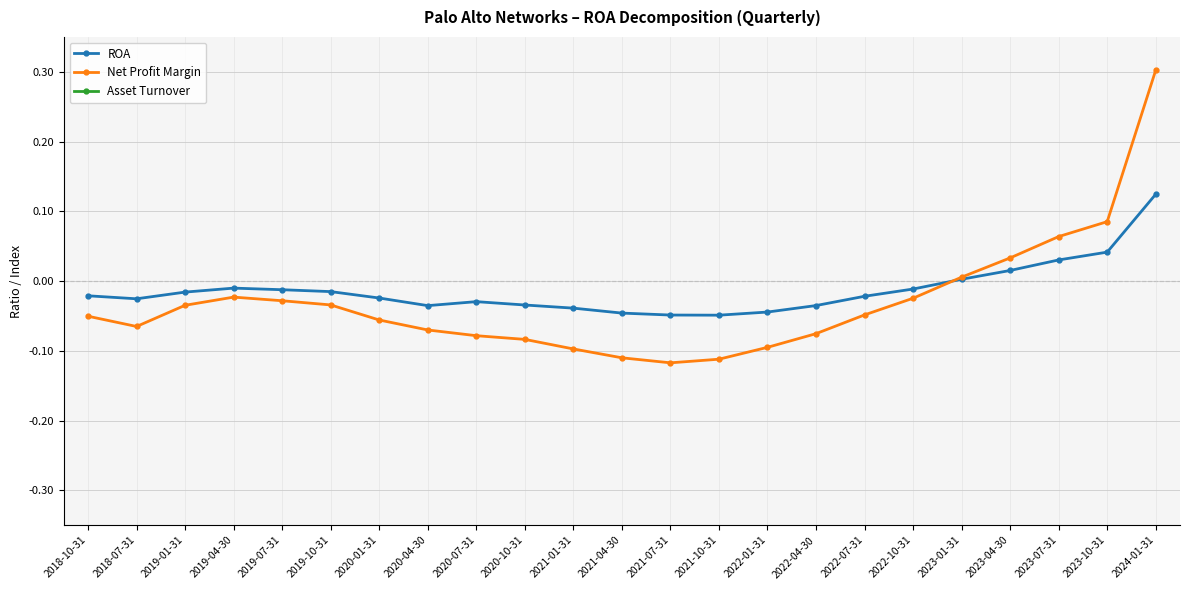

At how many categories does at least one series exceed 0?

23